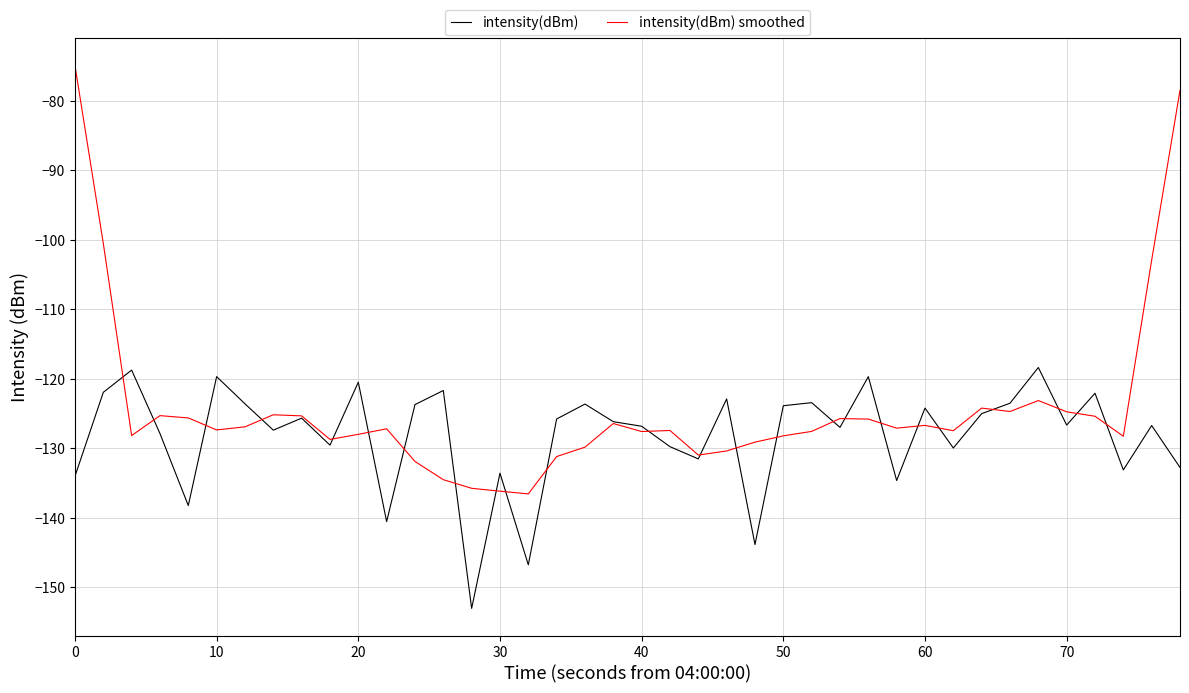

Rank the series by their average value, from highest to lowest.

intensity(dBm) smoothed, intensity(dBm)